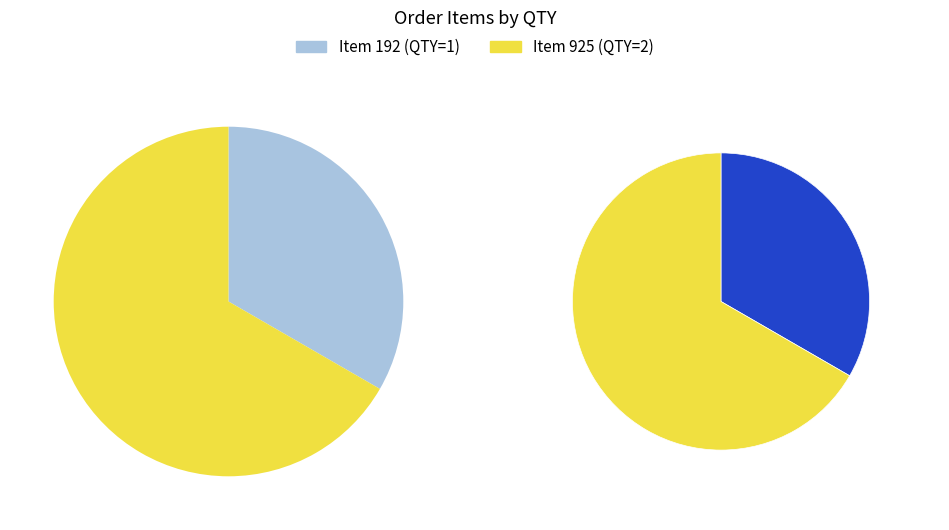

To the nearest percent, what is the average slice percentage?

50%